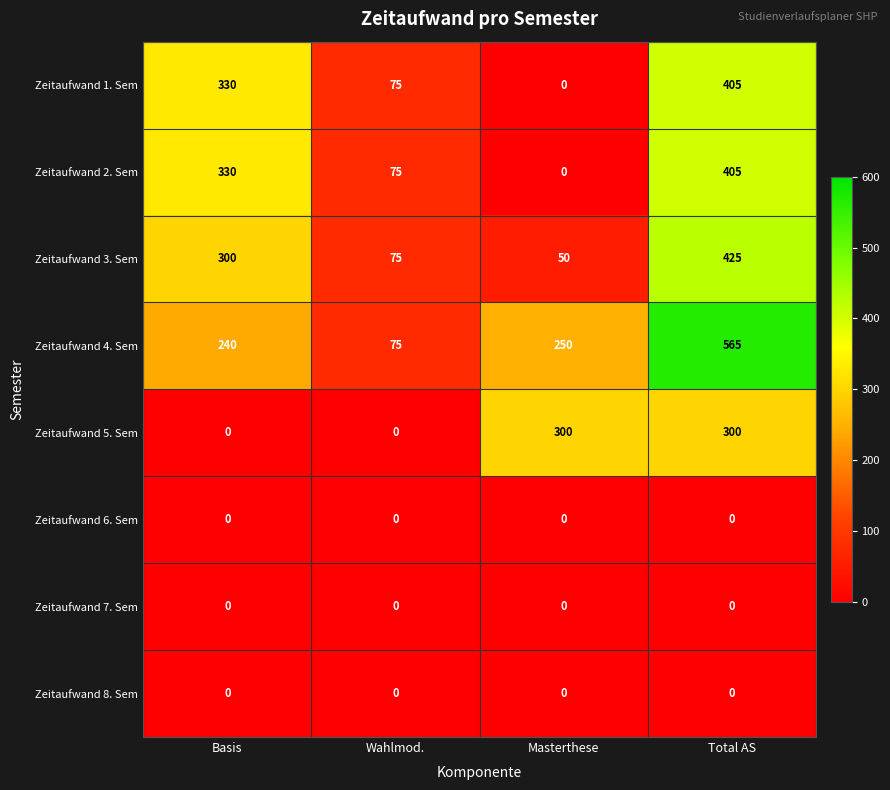

The value of Zeitaufwand 5. Sem at Masterthese is 482. True or false?

False